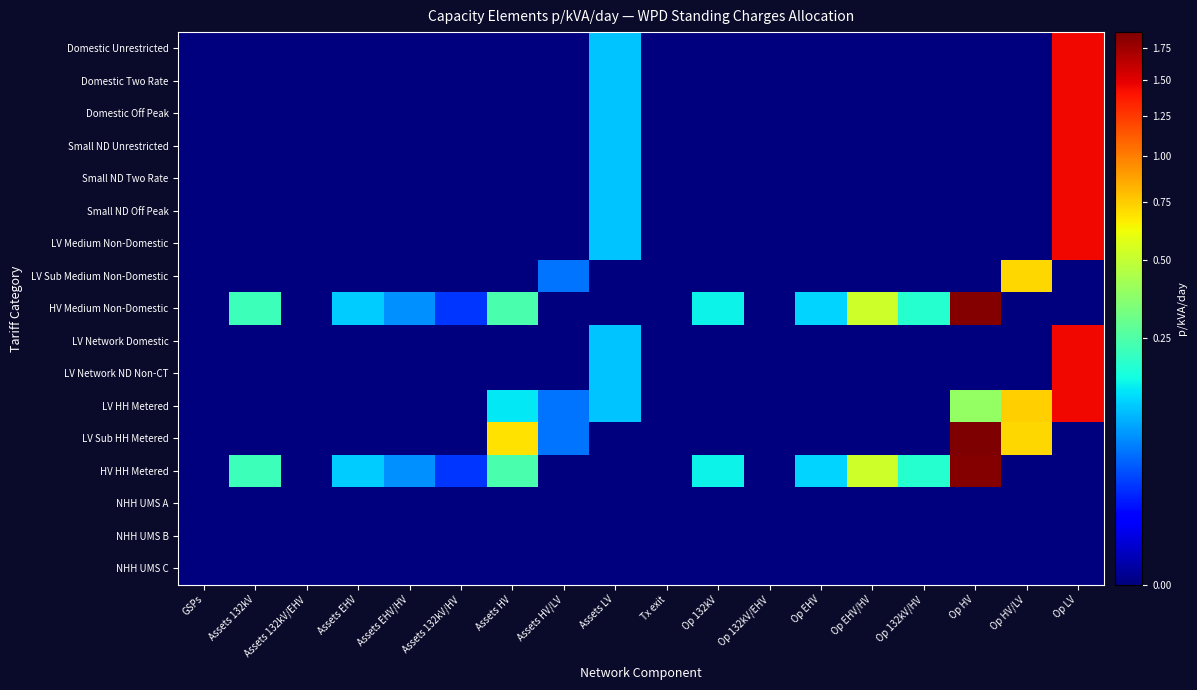

Rank the series by their maximum value, from highest to lowest.

LV Sub HH Metered, HV Medium Non-Domestic, HV HH Metered, Domestic Unrestricted, Domestic Two Rate, Domestic Off Peak, Small ND Unrestricted, Small ND Two Rate, Small ND Off Peak, LV Medium Non-Domestic, LV Network Domestic, LV Network ND Non-CT, LV HH Metered, LV Sub Medium Non-Domestic, NHH UMS A, NHH UMS B, NHH UMS C